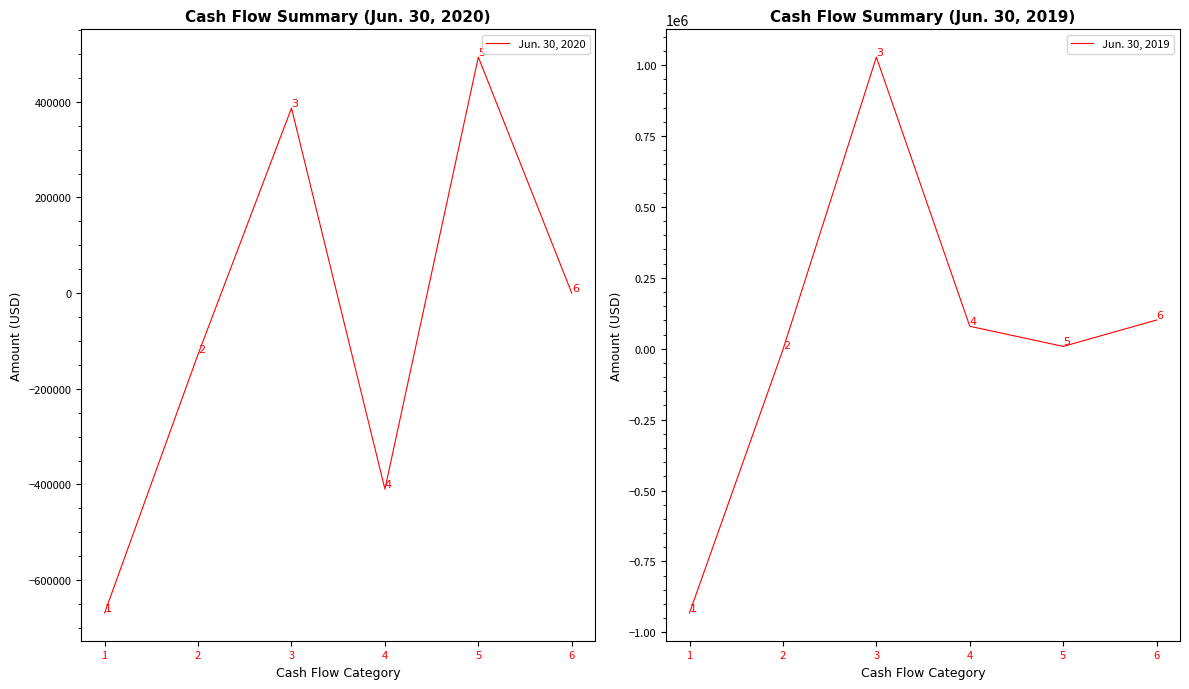

Which category has the lowest value in the Jun. 30, 2020 series?

1